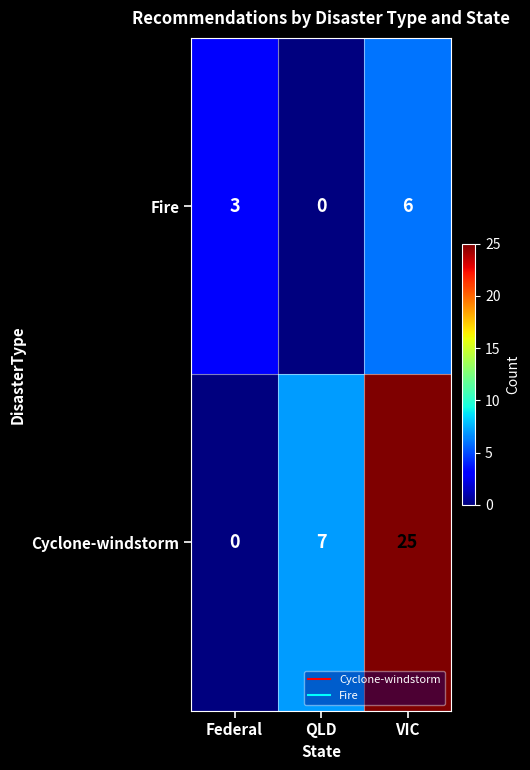

What is the sum of the Cyclone-windstorm values at Federal and QLD?

7